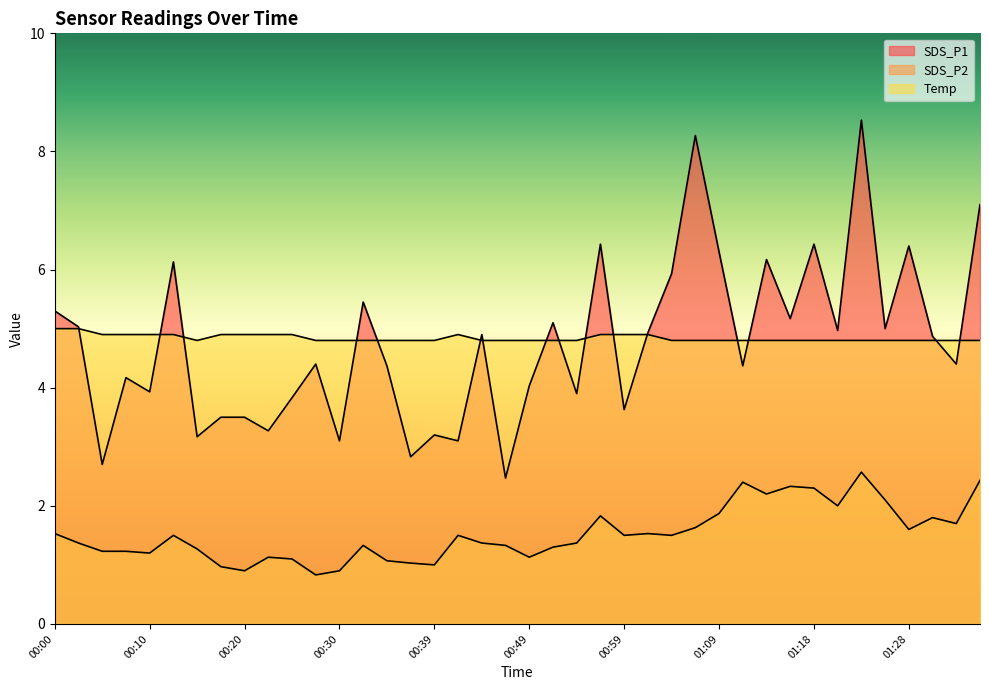

Does the chart display data point markers on the line(s)?

No